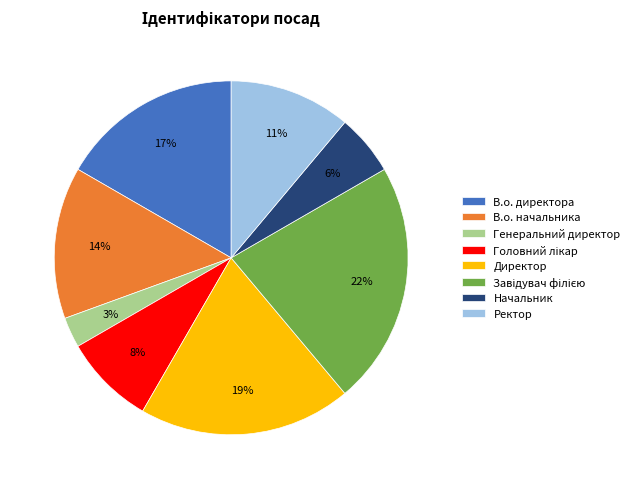

Which category has the smallest portion of the pie?

Генеральний директор